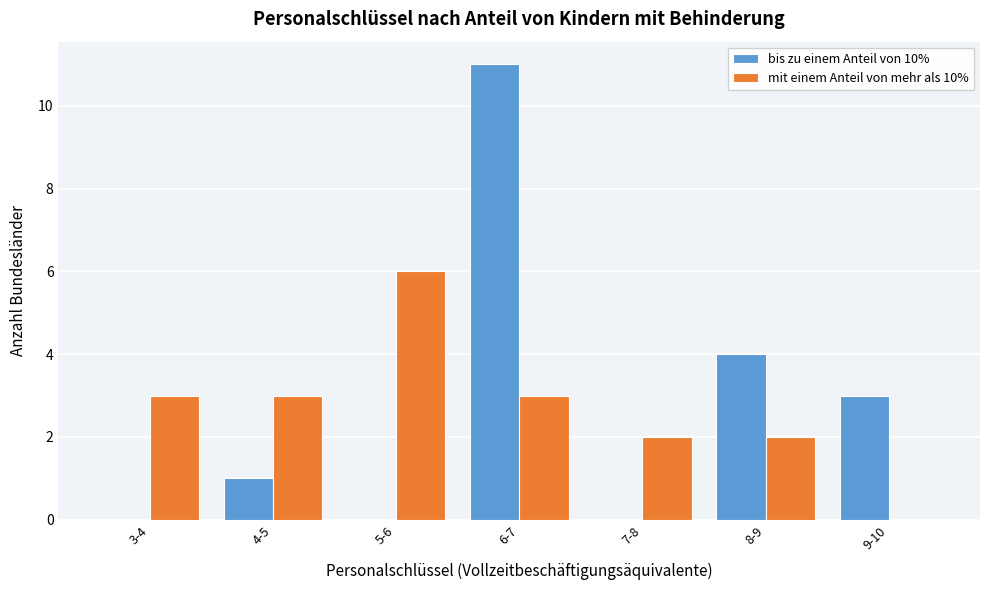

Reading right to left, list all the values displayed in this chart.

bis zu einem Anteil von 10%: 9-10=3	8-9=4	7-8=0	6-7=11	5-6=0	4-5=1	3-4=0
mit einem Anteil von mehr als 10%: 9-10=0	8-9=2	7-8=2	6-7=3	5-6=6	4-5=3	3-4=3